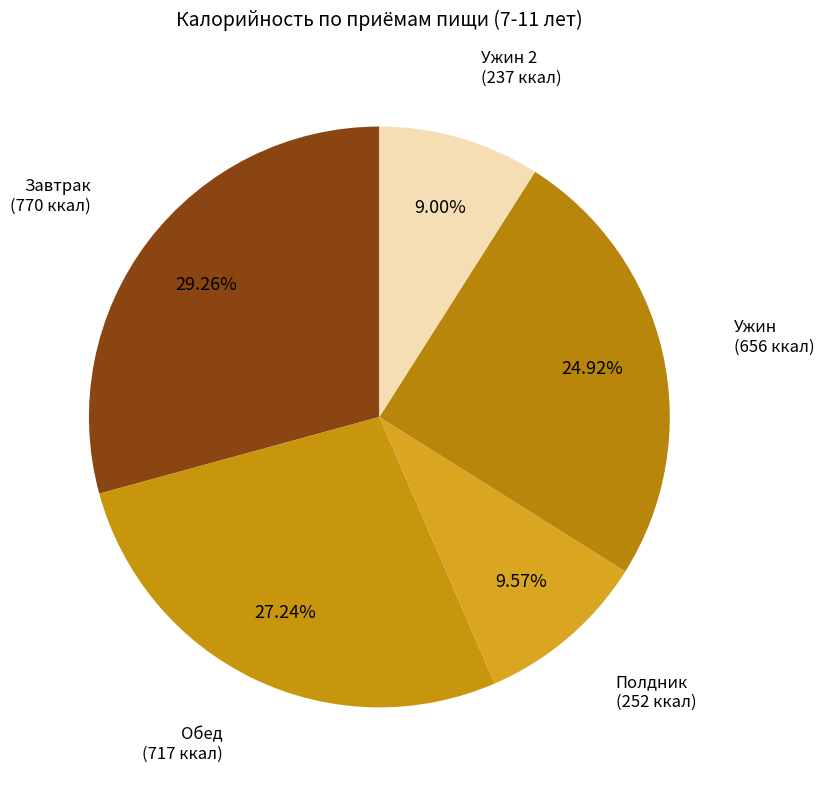

Which has a higher value, Обед or Ужин 2?

Обед